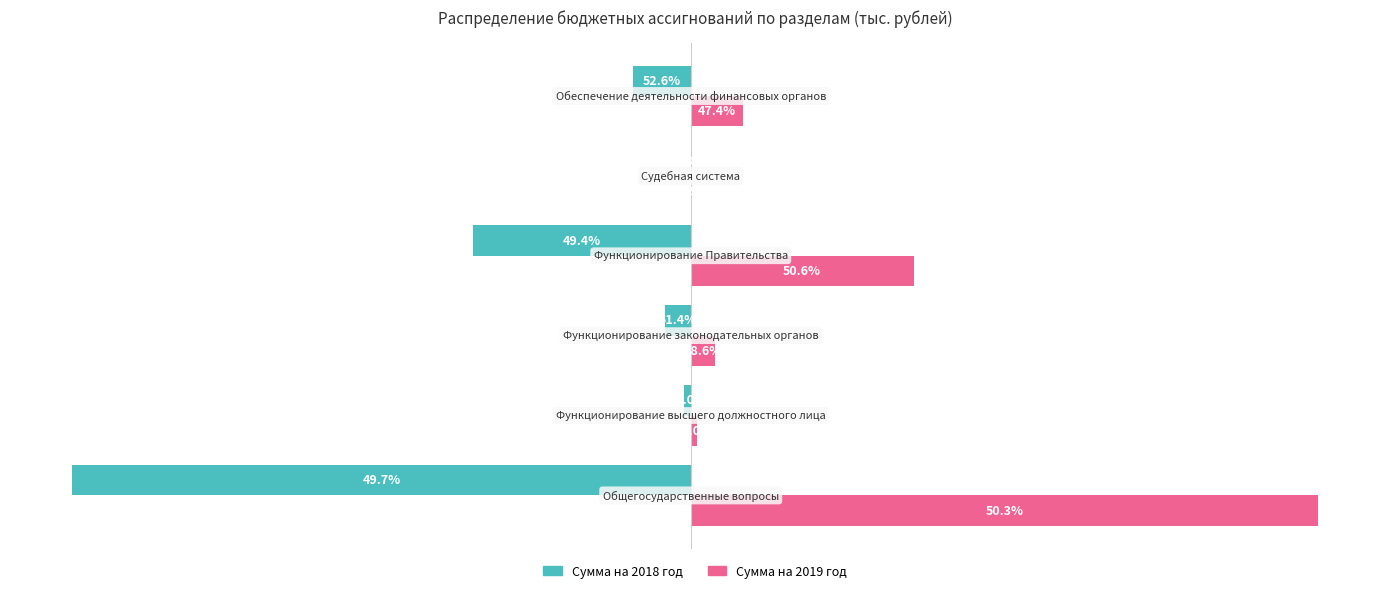

What are all the series names shown in the legend?

Сумма на 2018 год, Сумма на 2019 год